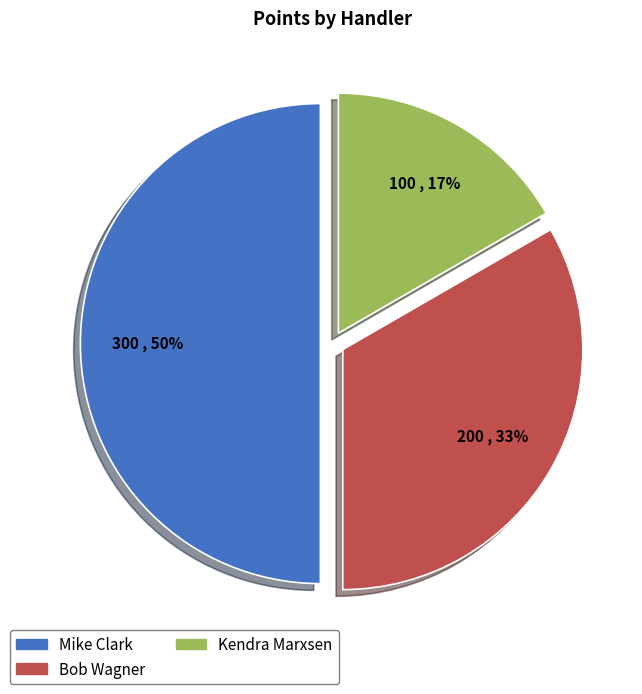

To the nearest percent, what is the difference between the largest and smallest slice percentages?

33%